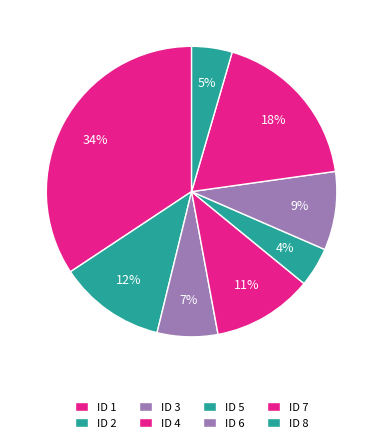

How many slices are in this pie chart?

8